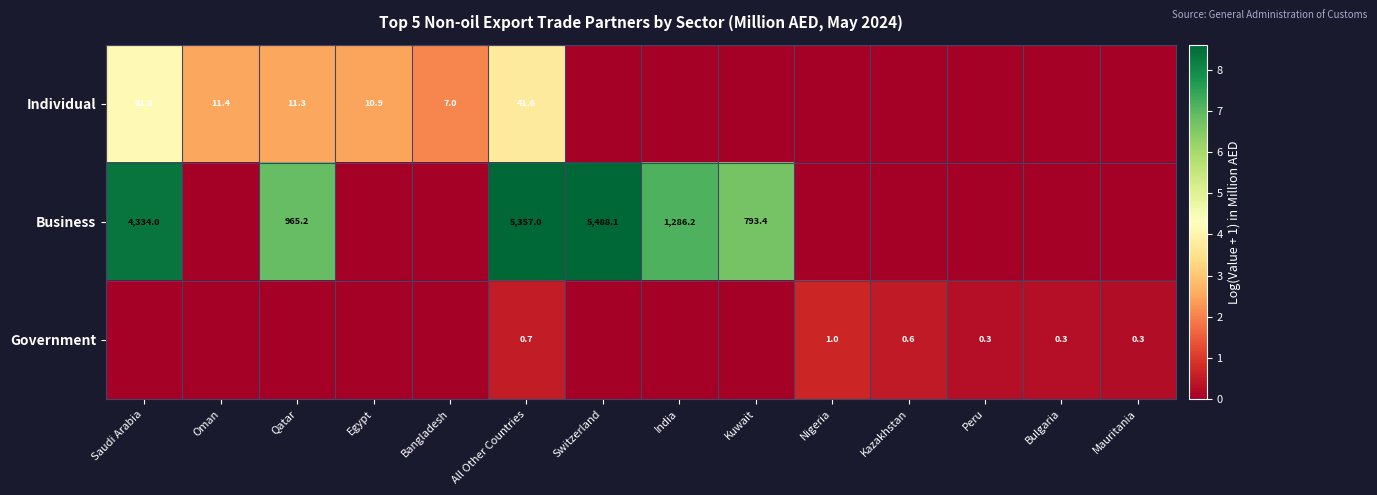

The value of Individual at Qatar is 11.3. True or false?

True